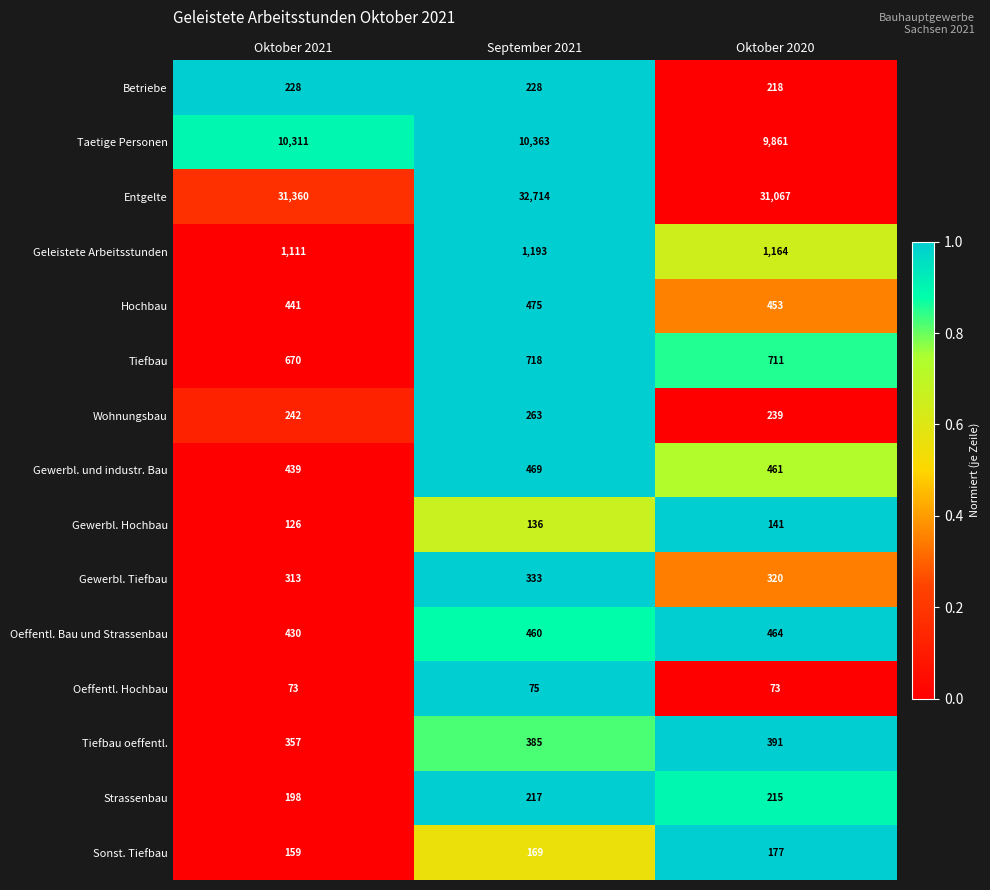

The Tiefbau oeffentl. series shows 385 at September 2021. True or false?

True